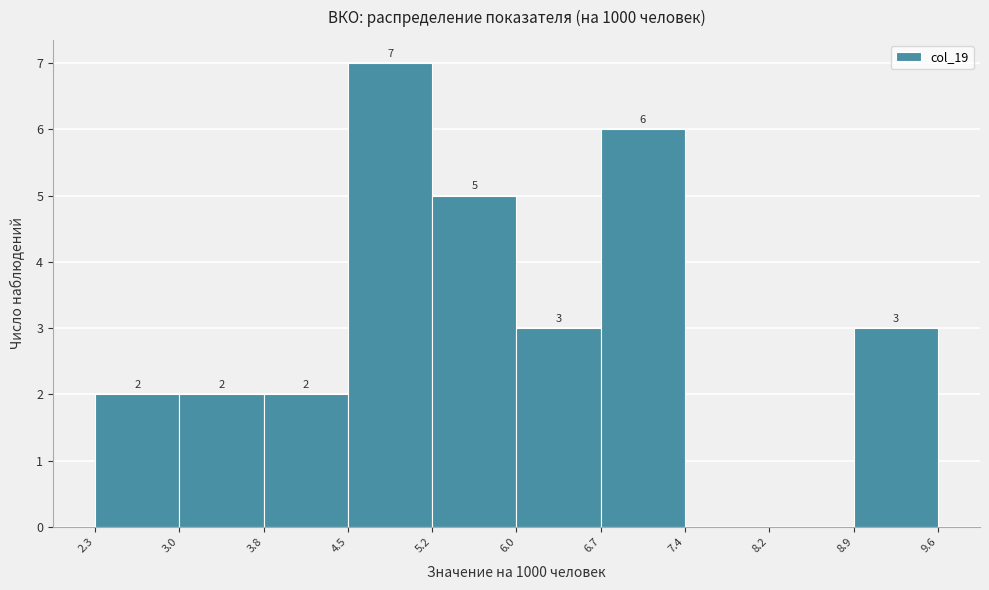

Which range on the x-axis has the tallest bar?

4.5 to 5.2